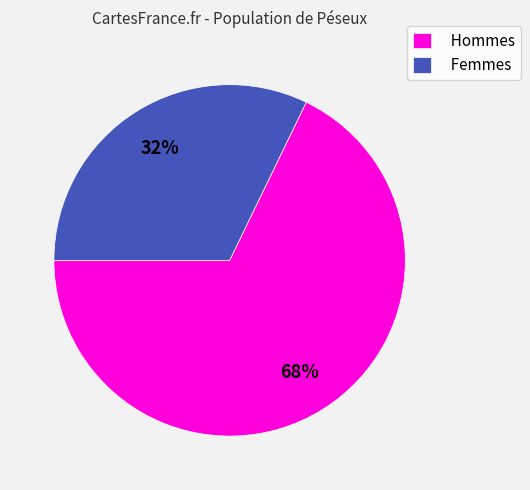

Count the number of slices in the pie.

2